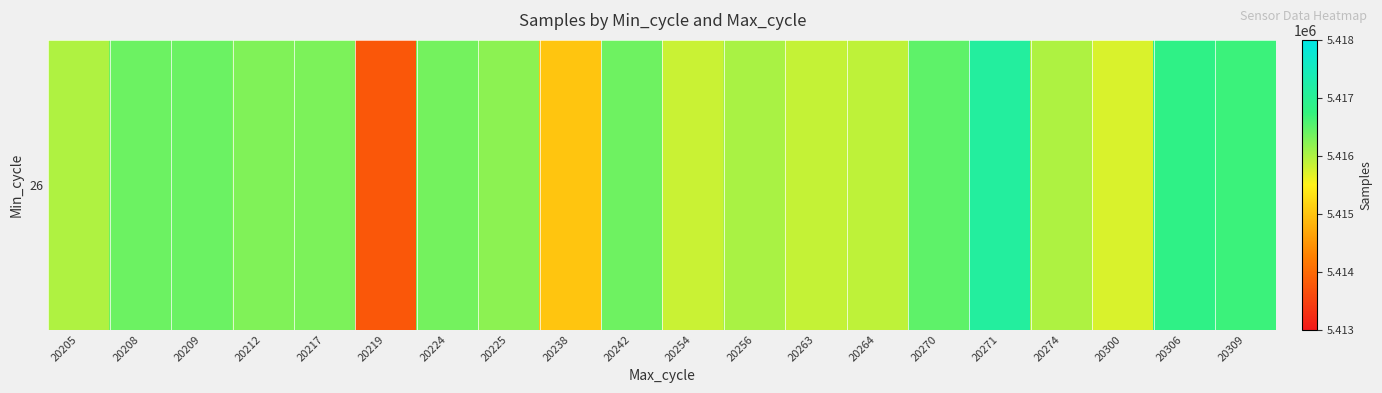

At which label does the data first exceed 5416275?

20208